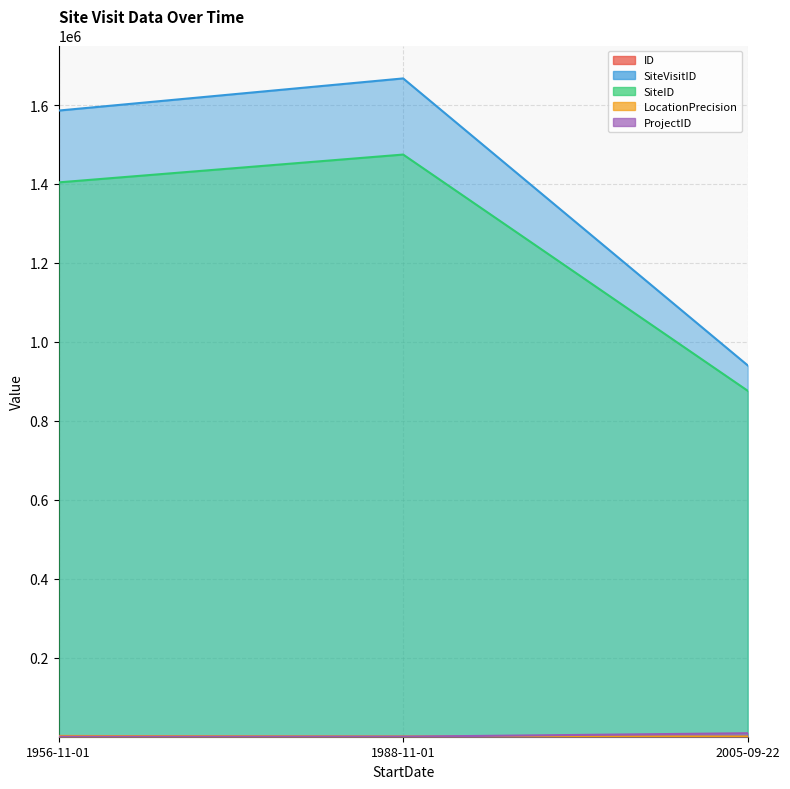

Which series has the largest total across all categories?

SiteVisitID